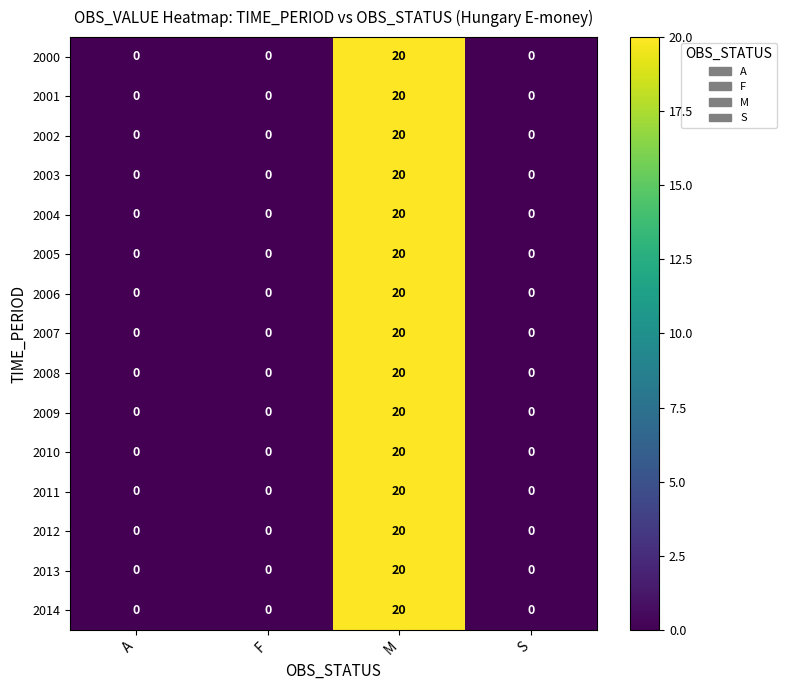

What value does the 2004 series have at M?

20